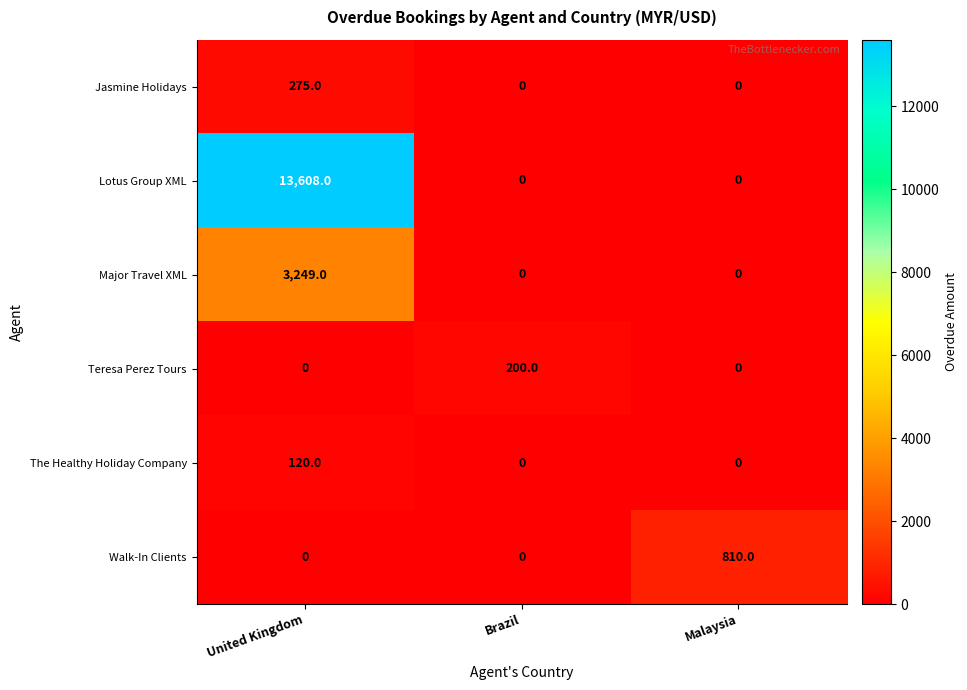

Reading left to right, transcribe all the data shown in this chart.

Jasmine Holidays: United Kingdom=275	Brazil=0	Malaysia=0
Lotus Group XML: United Kingdom=13608	Brazil=0	Malaysia=0
Major Travel XML: United Kingdom=3249	Brazil=0	Malaysia=0
Teresa Perez Tours: United Kingdom=0	Brazil=200	Malaysia=0
The Healthy Holiday Company: United Kingdom=120	Brazil=0	Malaysia=0
Walk-In Clients: United Kingdom=0	Brazil=0	Malaysia=810